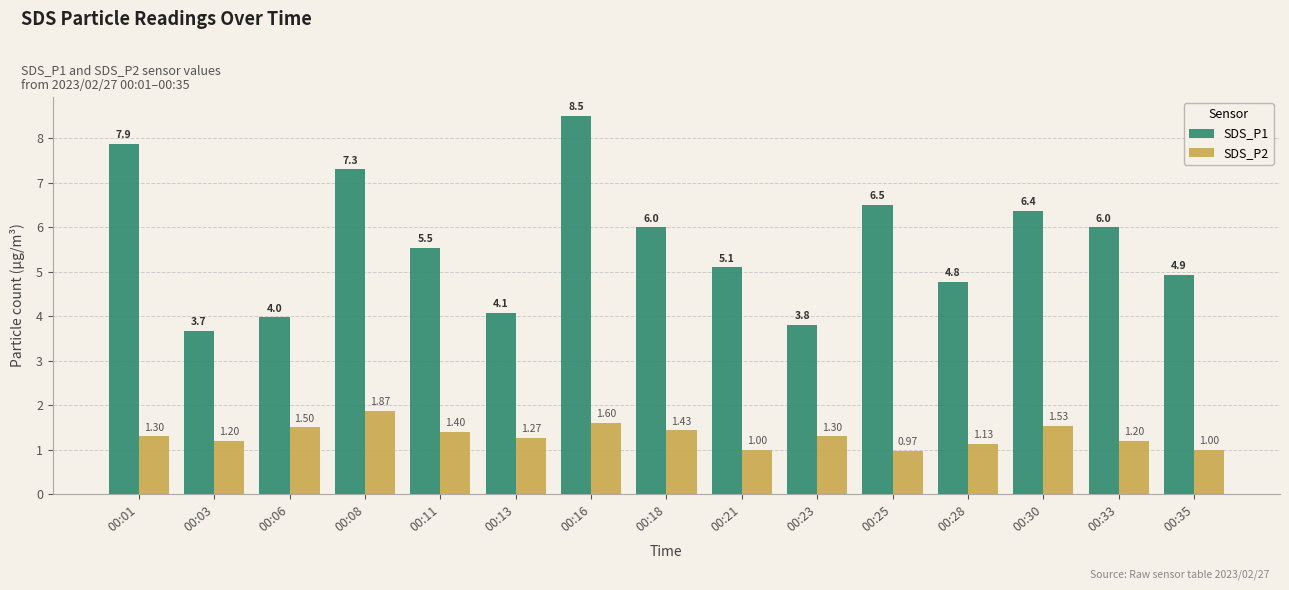

At which category is the sum across all series the highest?

00:16